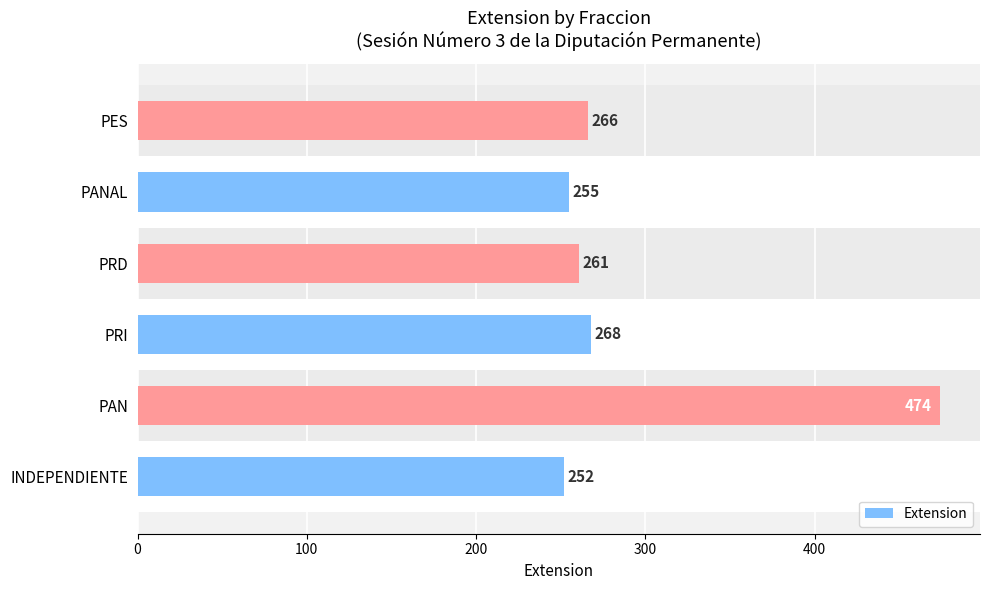

True or false: the data shows 408 at PRI.

False